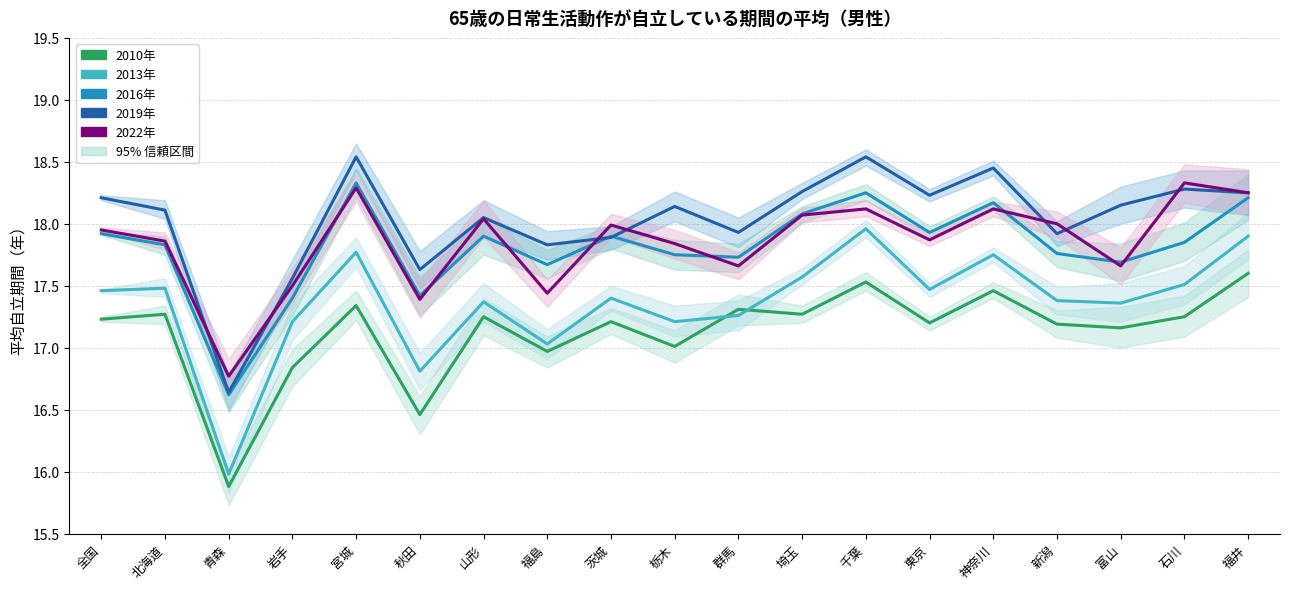

What are all the series names shown in the legend?

2010年, 2013年, 2016年, 2019年, 2022年